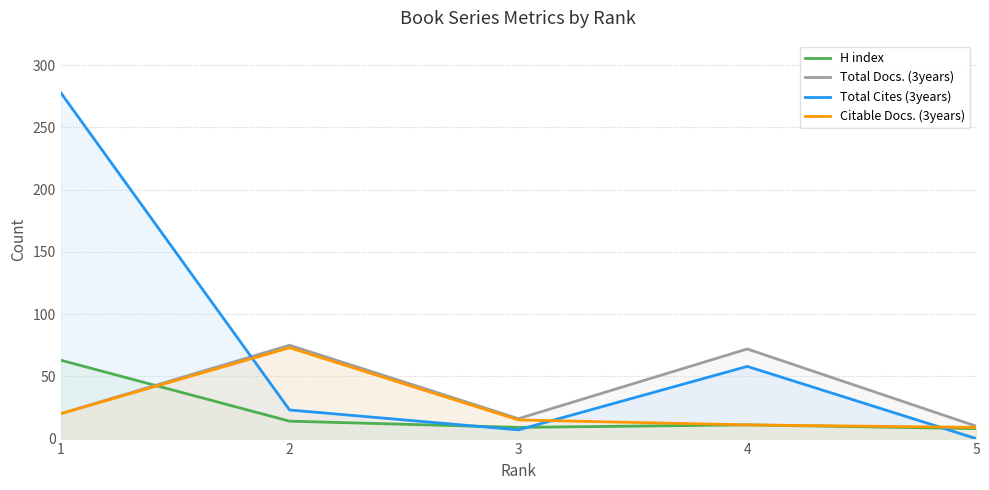

How many lines are shown in the chart?

4